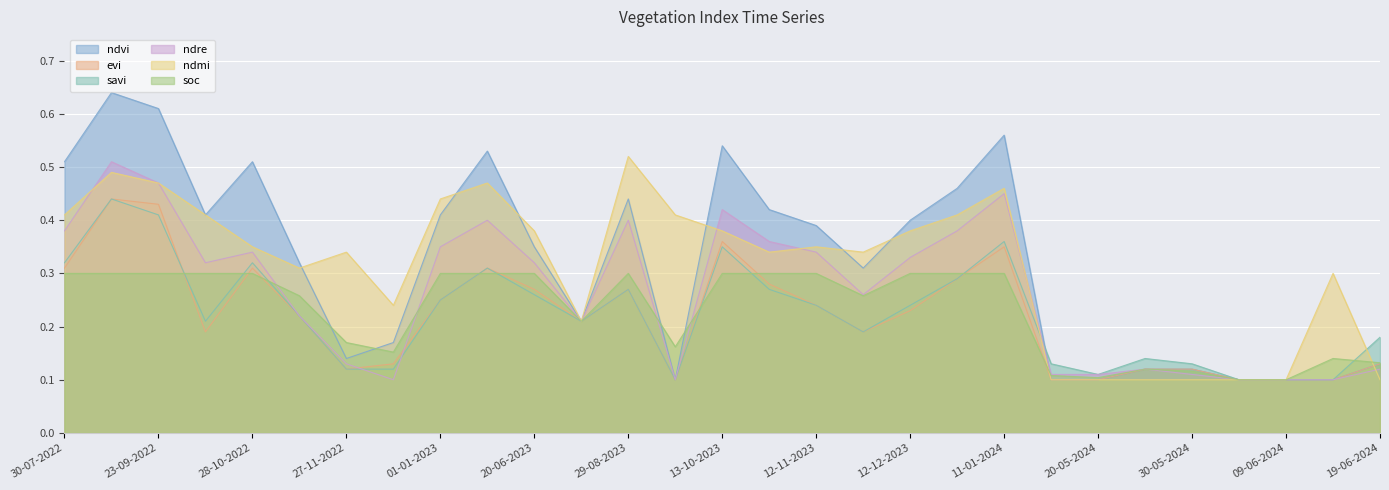

Does the chart display data point markers on the line(s)?

No